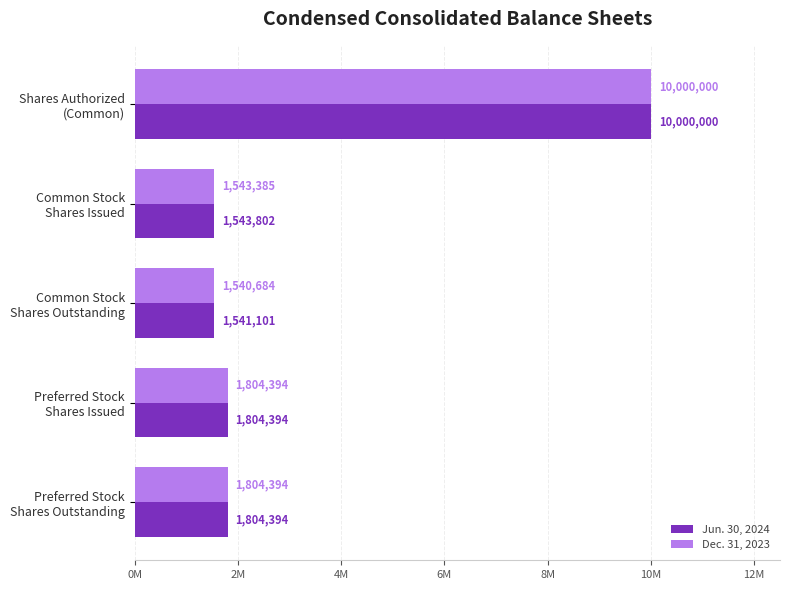

What are all the series names shown in the legend?

Jun. 30, 2024, Dec. 31, 2023